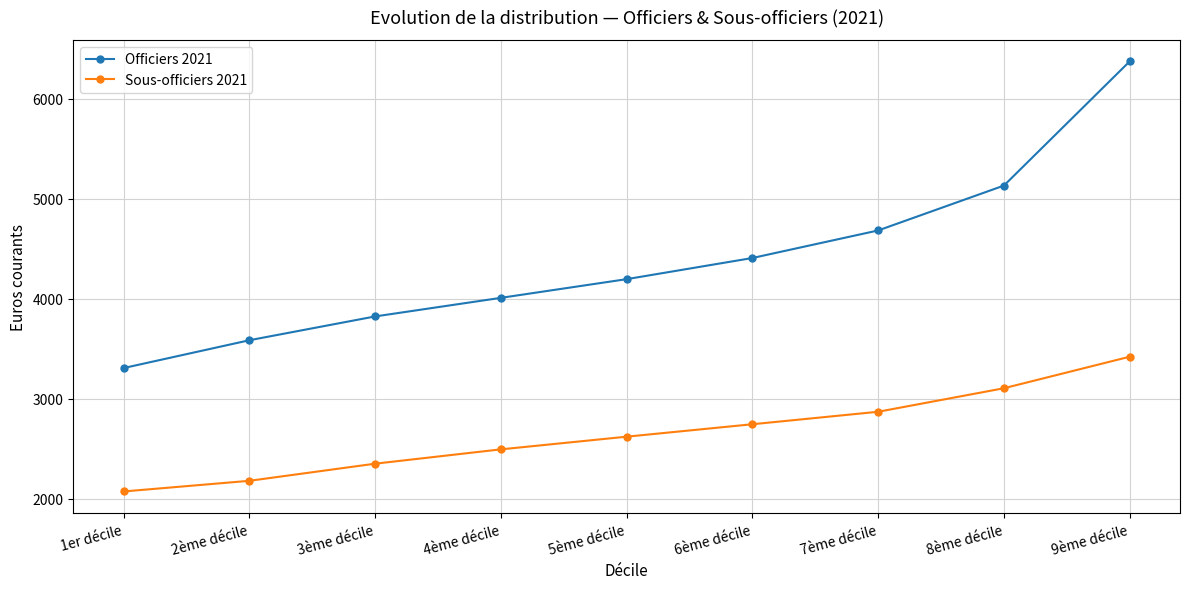

What is the label of the 1st point from the right?

9ème décile